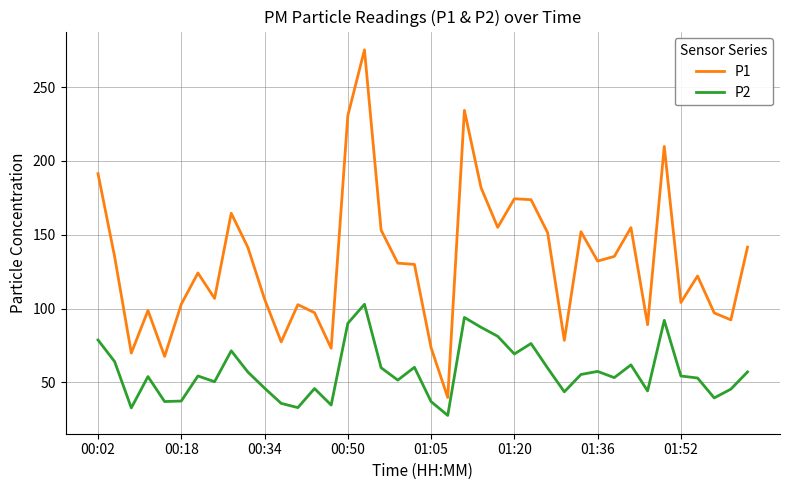

Which series has the largest total across all categories?

P1